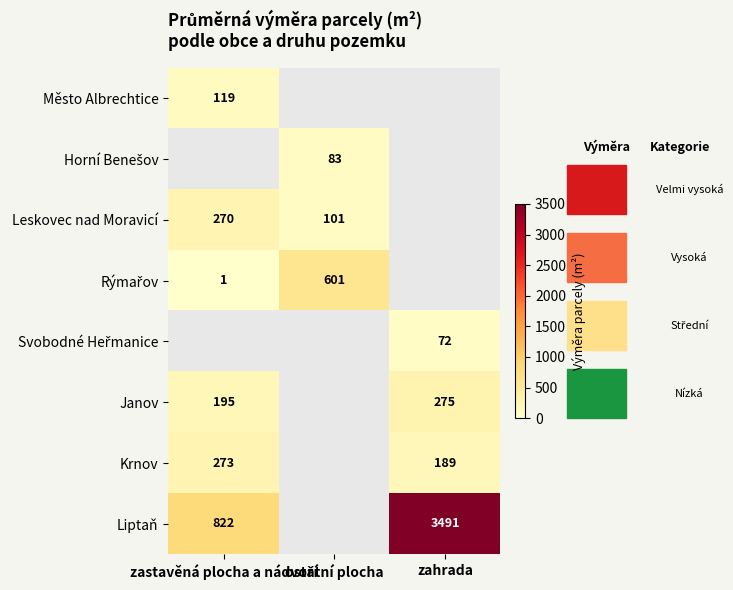

Which label corresponds to the smallest value in the chart?

zastavěná plocha a nádvoří